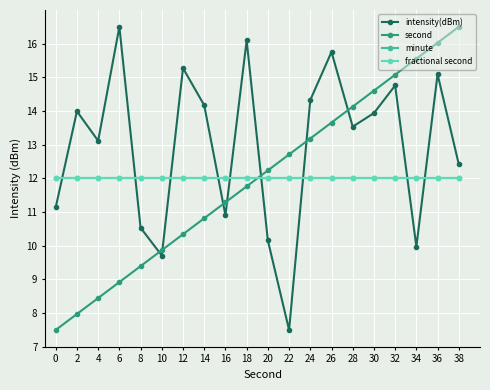

After their last crossing, which series has the higher values: fractional second or second?

second